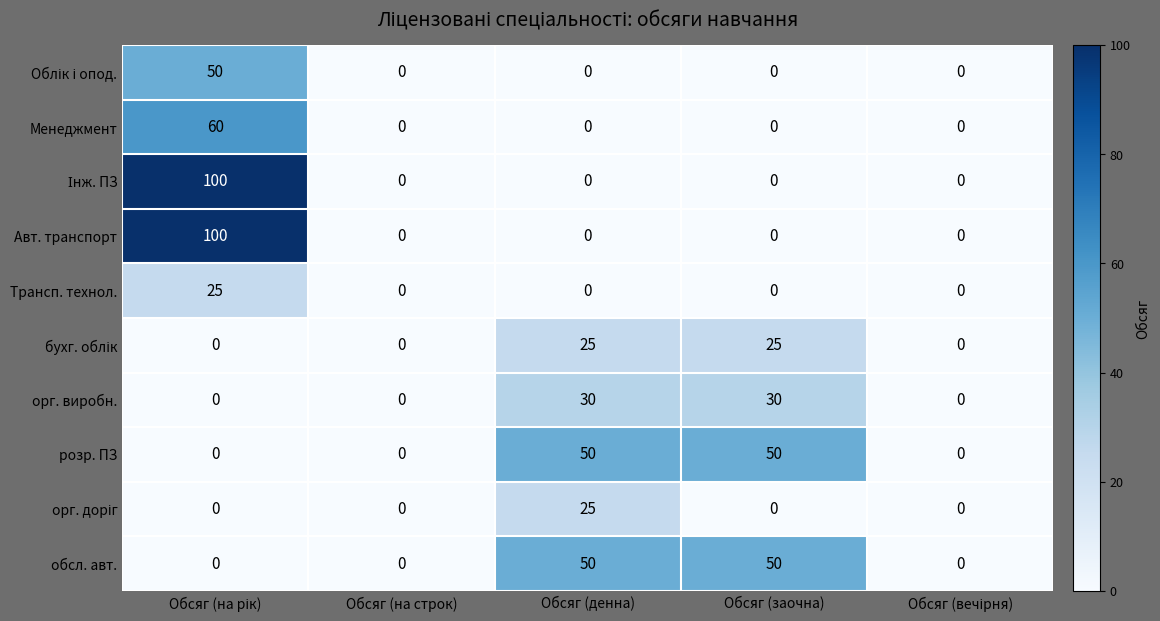

At how many categories does at least one series exceed 6?

3